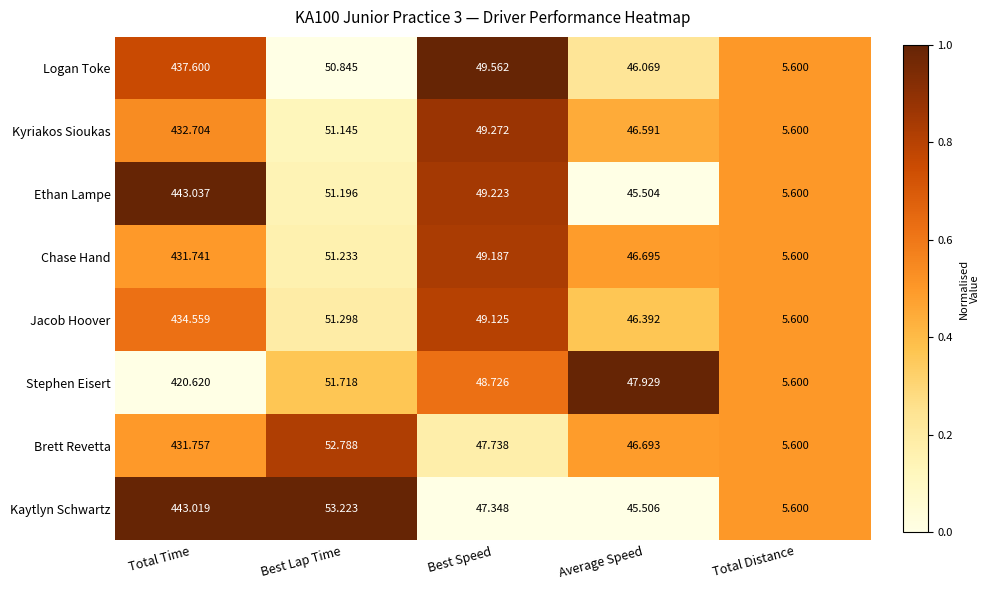

Where is Ethan Lampe nearest to the value 224?

Best Lap Time